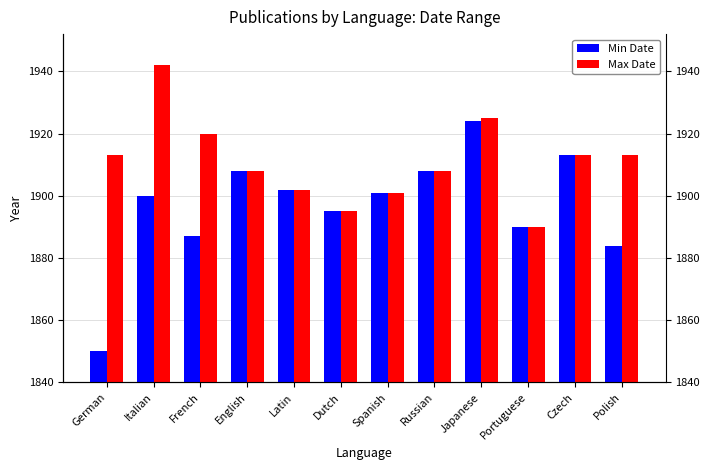

What is the average value of the Min Date series?

1897